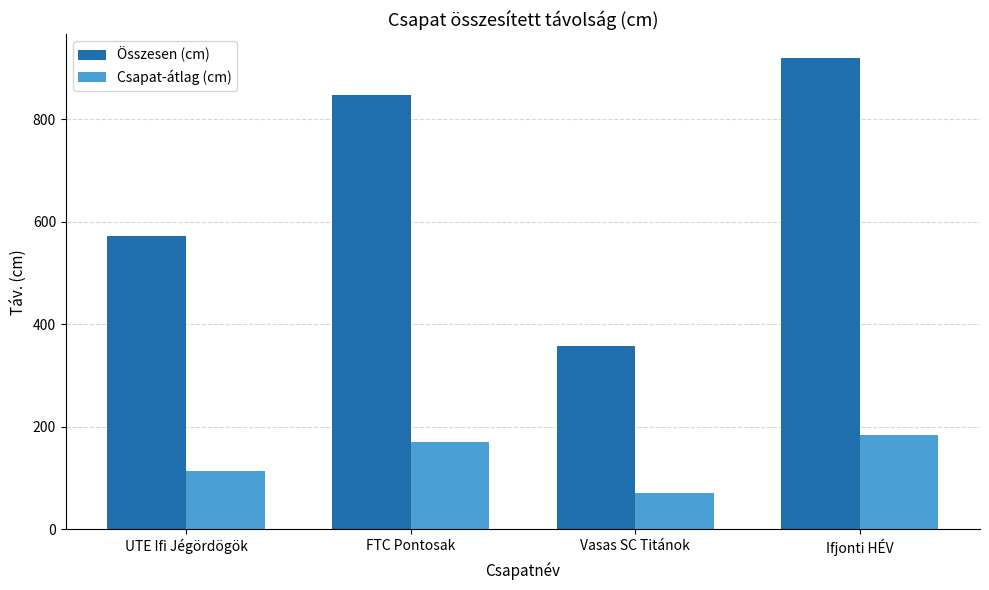

What is the sum of the Csapat-átlag (cm) values at Vasas SC Titánok and Ifjonti HÉV?

255.7